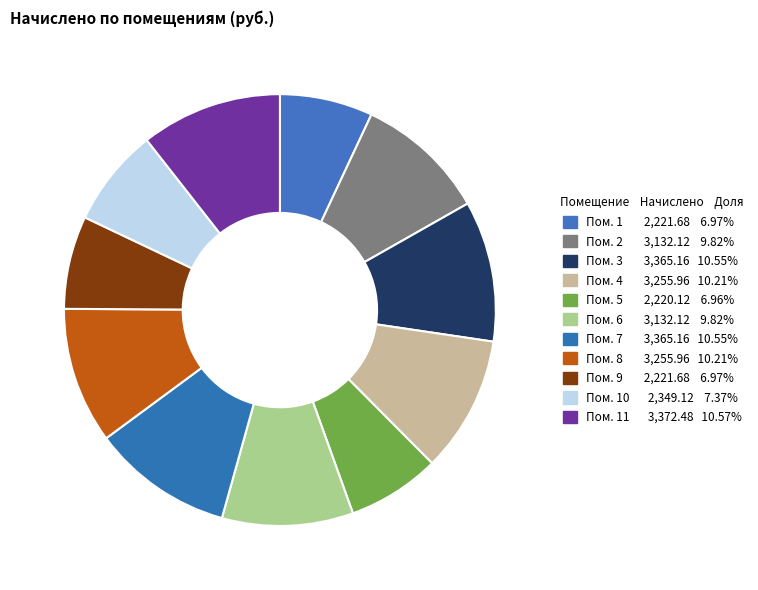

How many segments does this pie chart have?

11